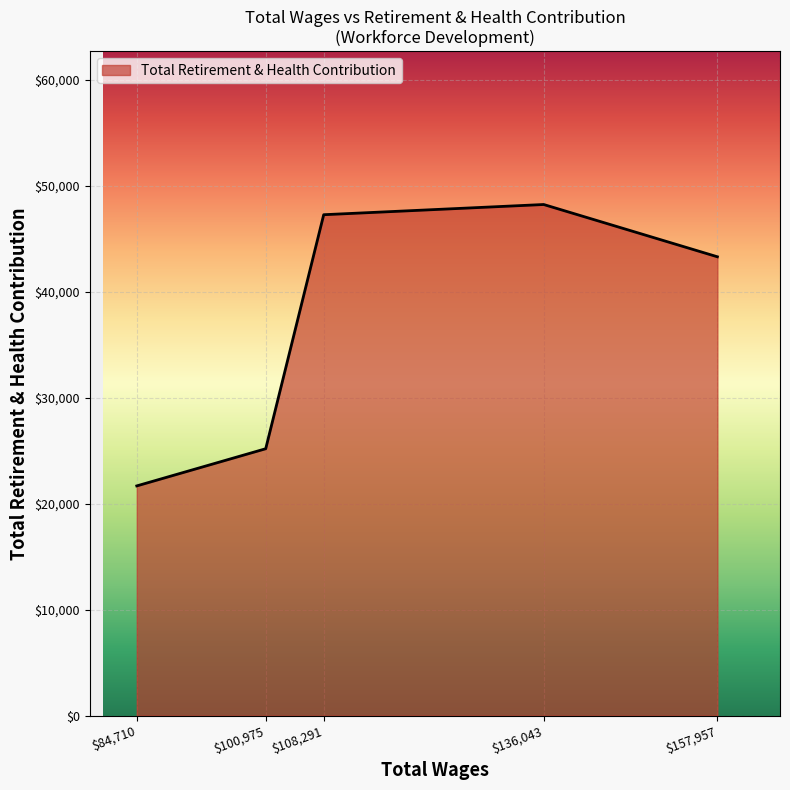

How many distinct data groups are displayed?

1